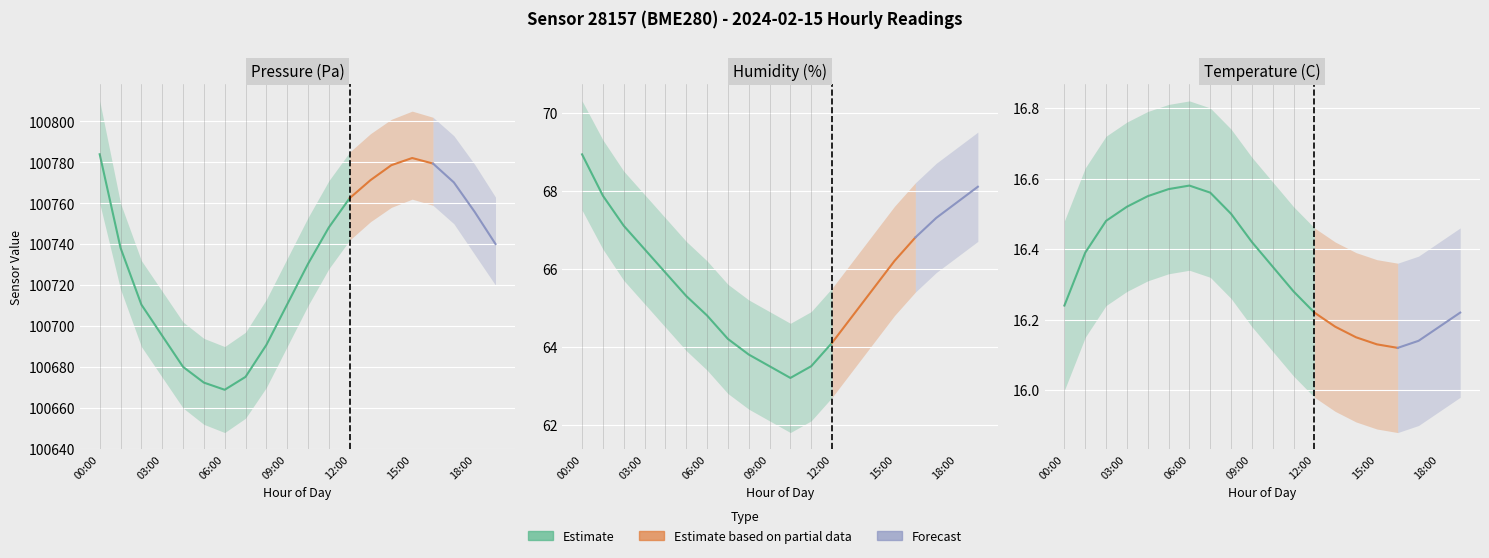

Where is pressure nearest to the value 100726?

10:00